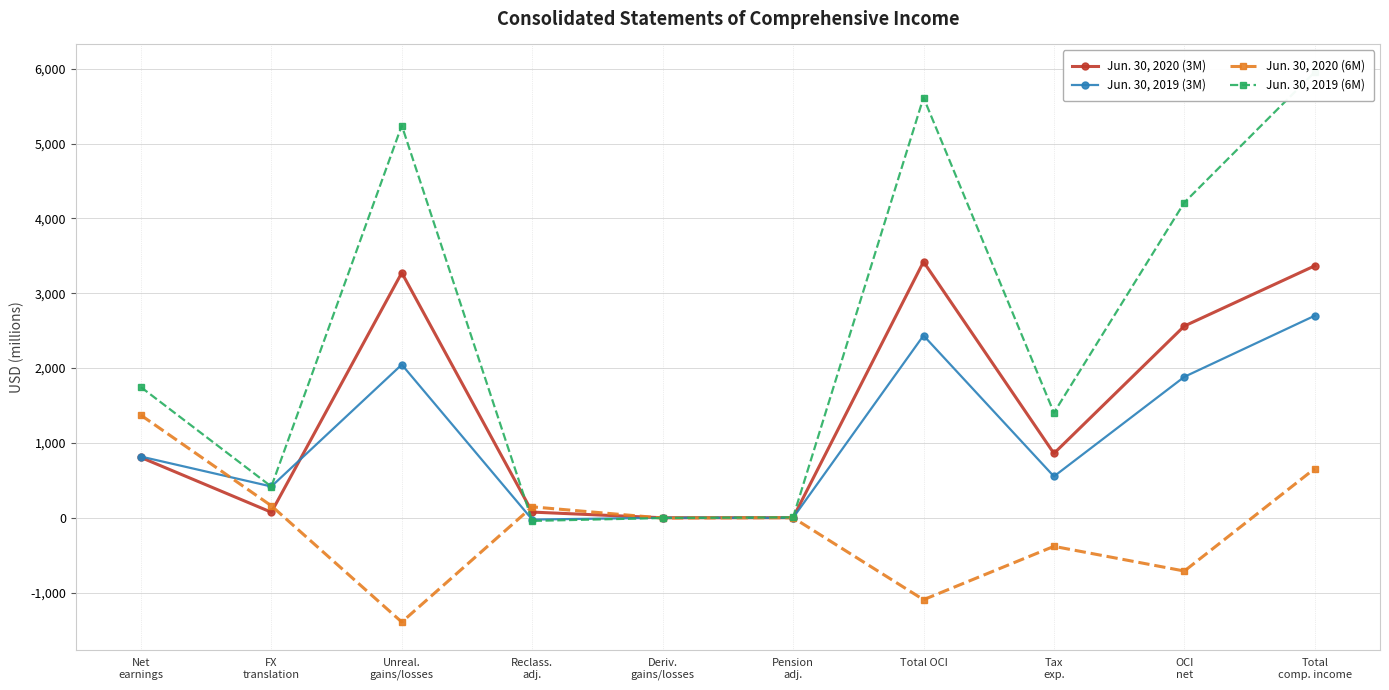

What is the label of the 2nd point from the left?

FX
translation